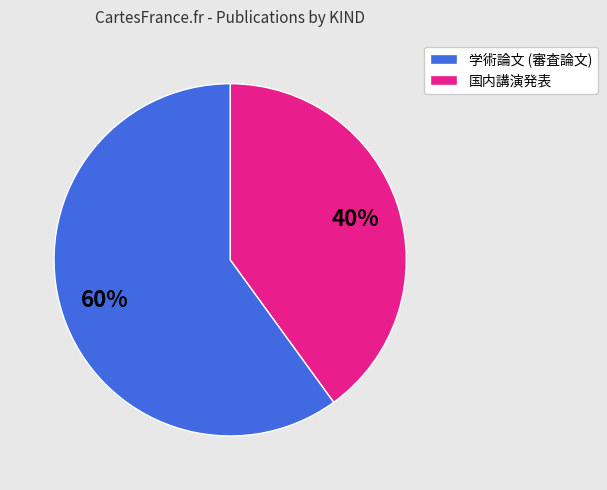

Is there any slice that represents more than half of the pie?

Yes